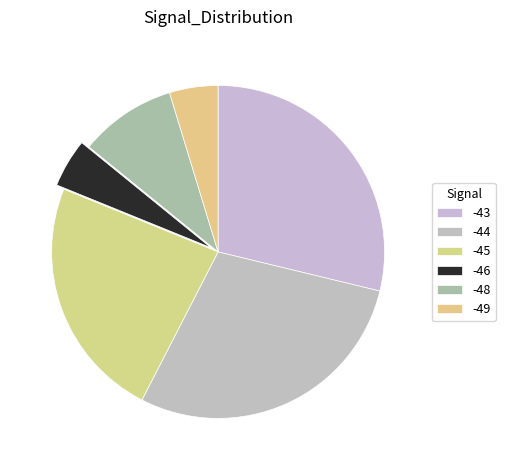

How many segments does this pie chart have?

6